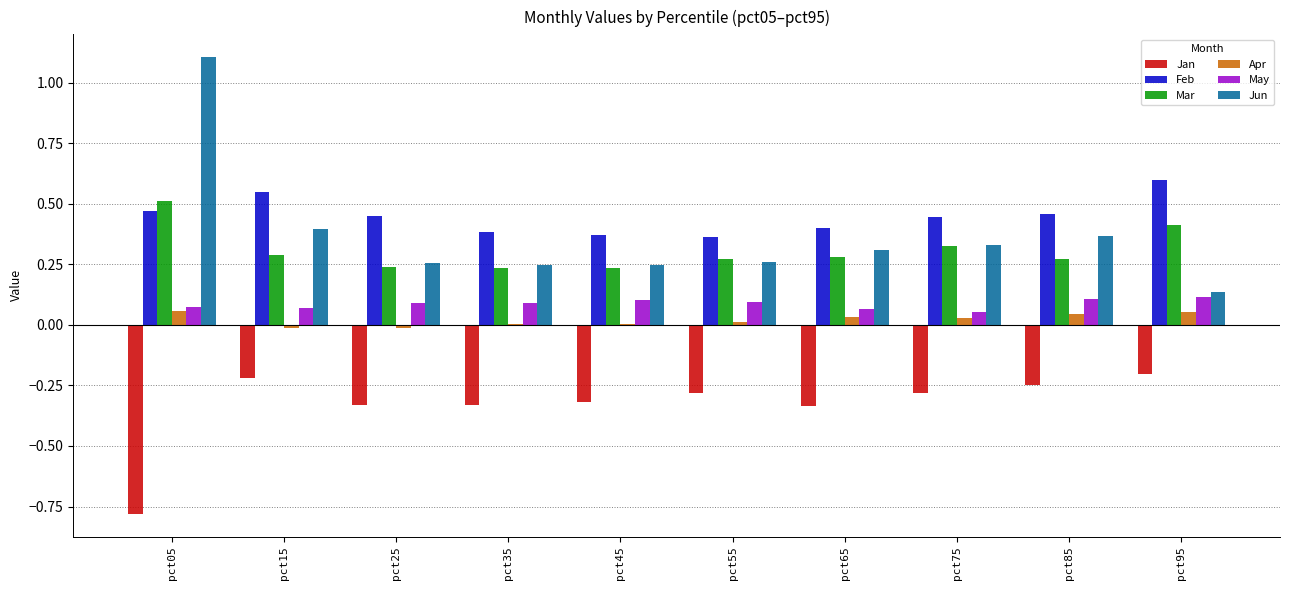

Is the value of Apr at pct45 greater than the value of Feb at pct15?

No